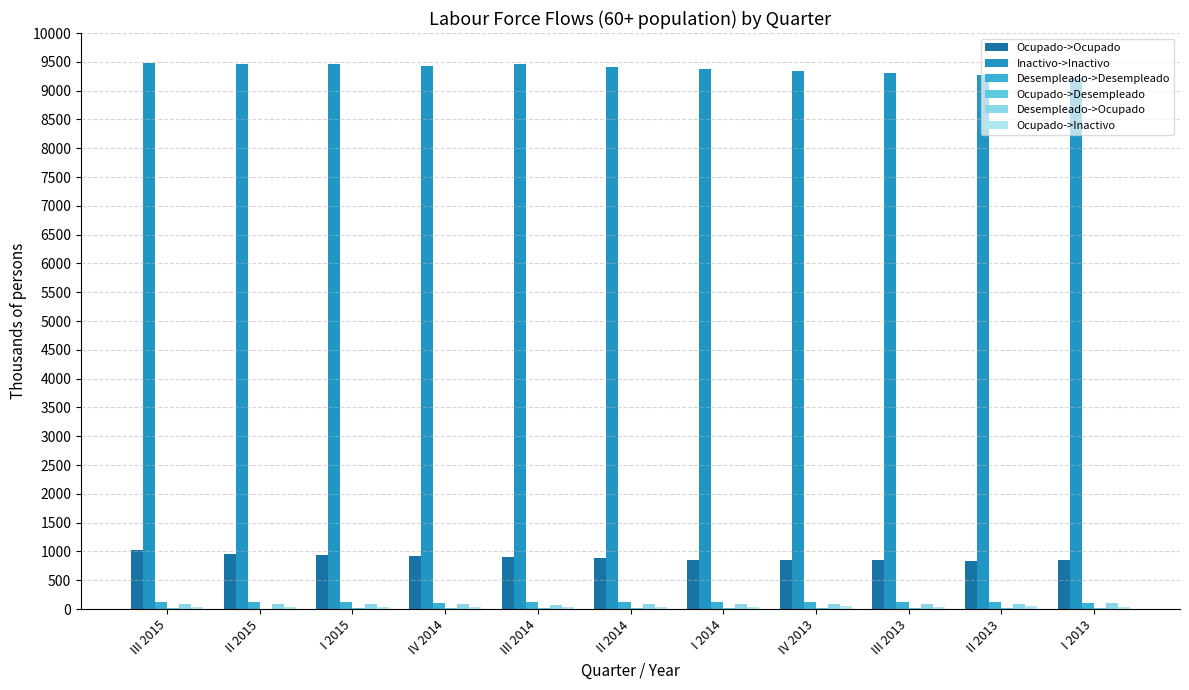

How many groups of bars are there?

11